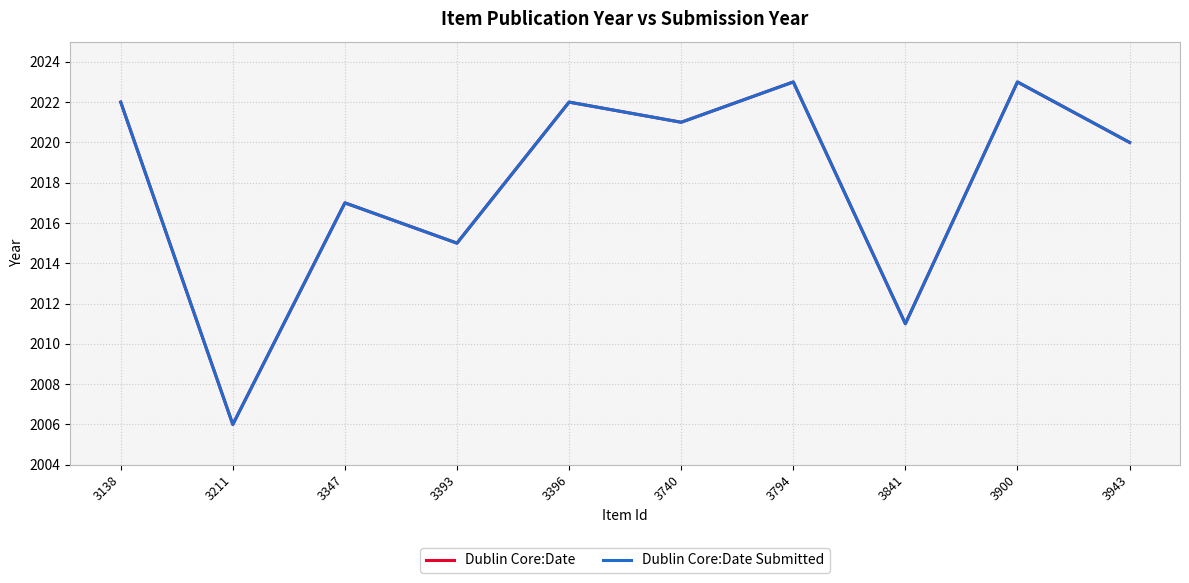

Is this an area chart (filled region under the line)?

No